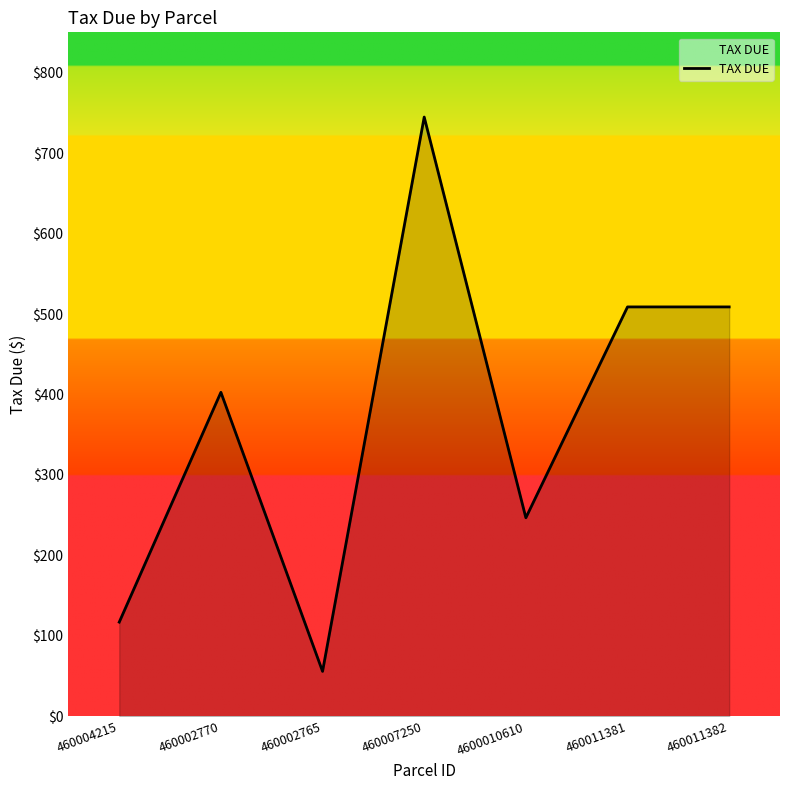

What is the maximum value shown in the chart?

744.7